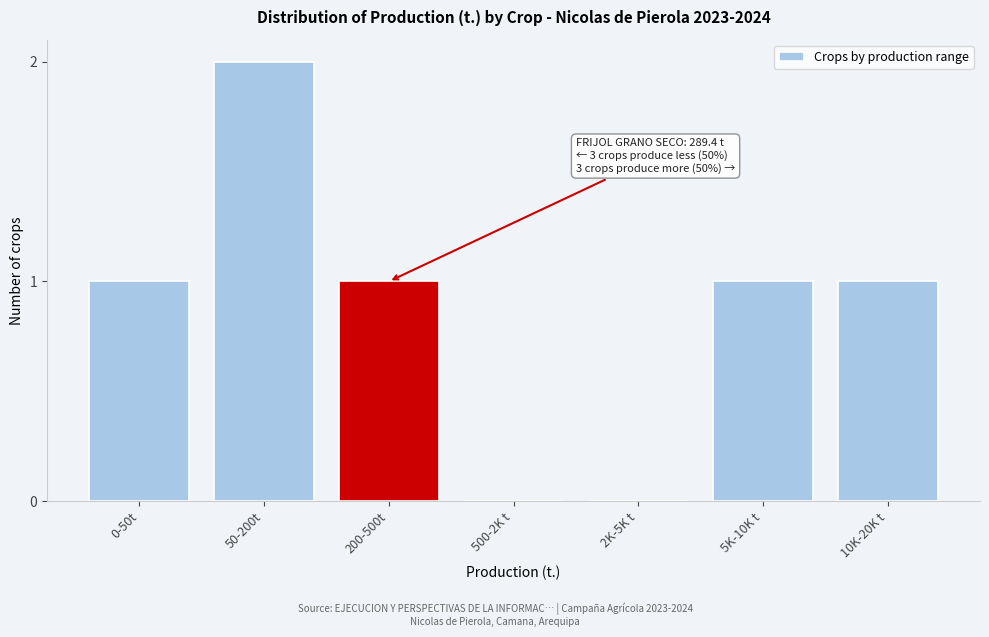

Reading left to right, what are all the values shown in this chart?

0-50t=1	50-200t=2	200-500t=1	500-2K t=0	2K-5K t=0	5K-10K t=1	10K-20K t=1